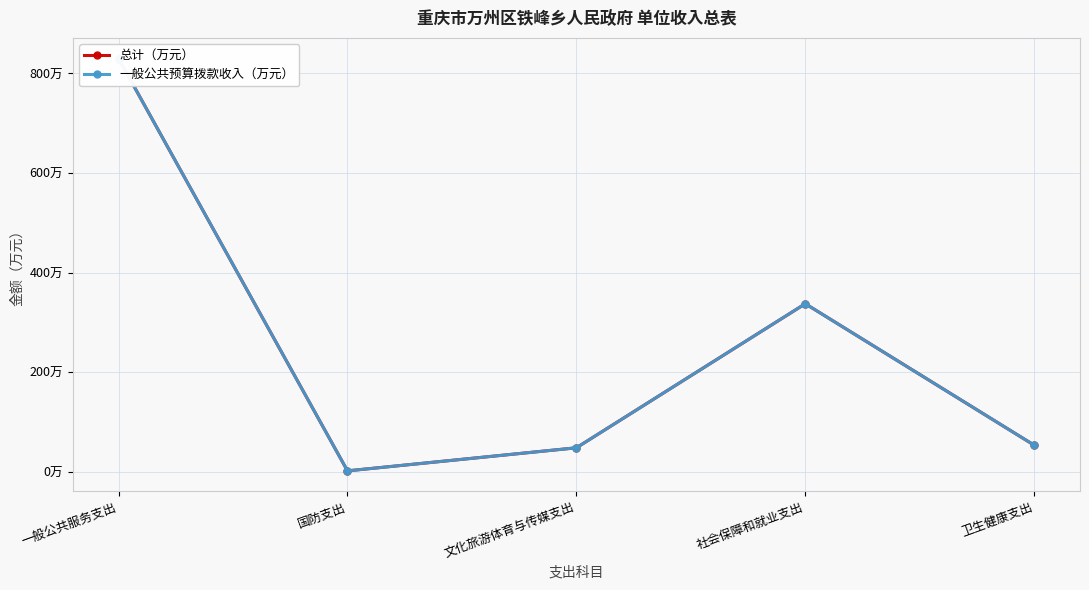

What is the label of the 1st point from the left?

一般公共服务支出